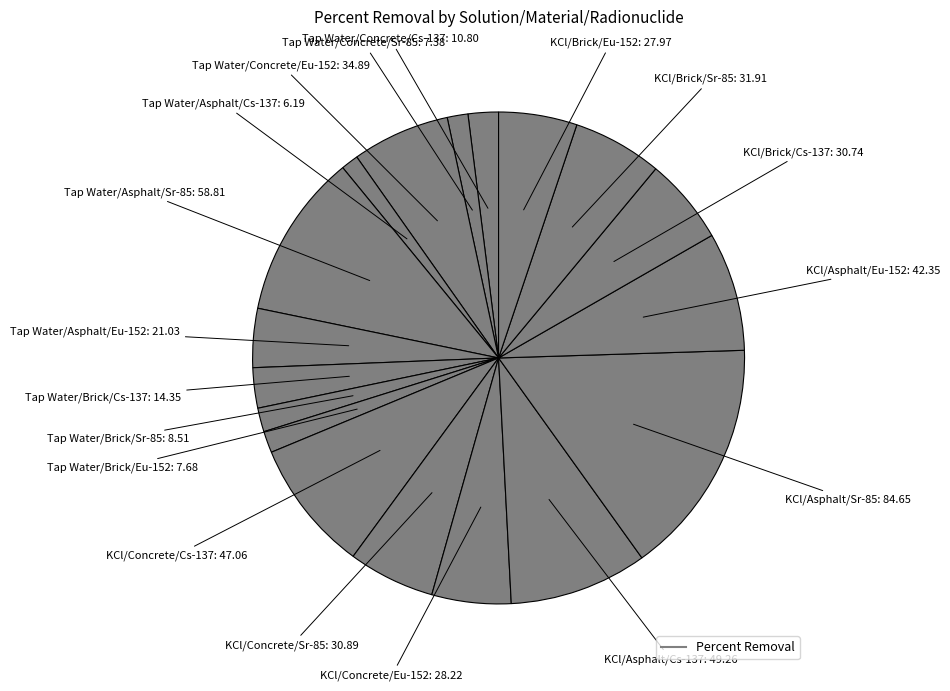

How many segments does this pie chart have?

18